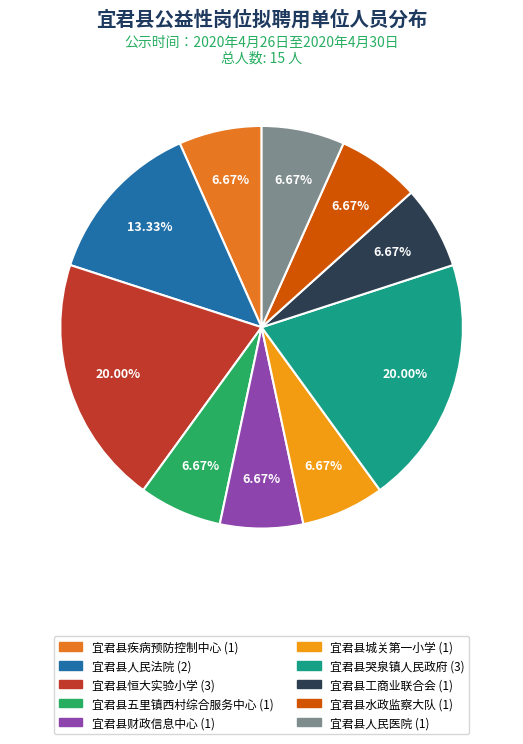

To the nearest percent, what is the difference between the 宜君县哭泉镇人民政府 and 宜君县人民医院 slice percentages?

13%